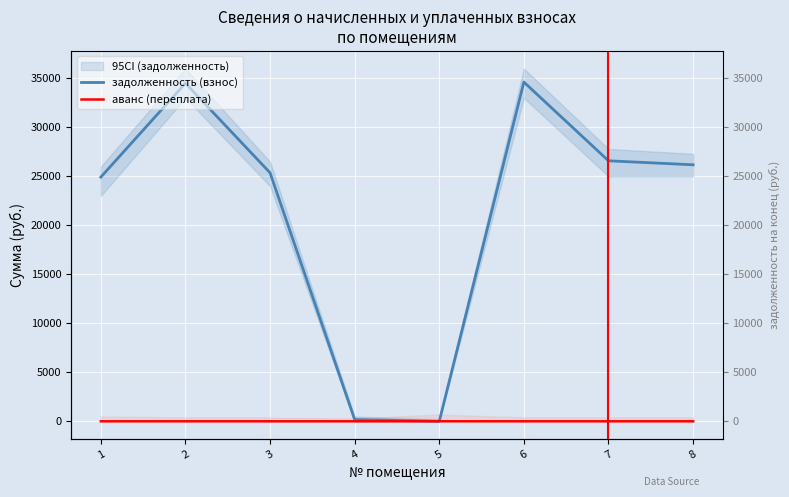

Where is аванс (переплата) nearest to the value 2?

1